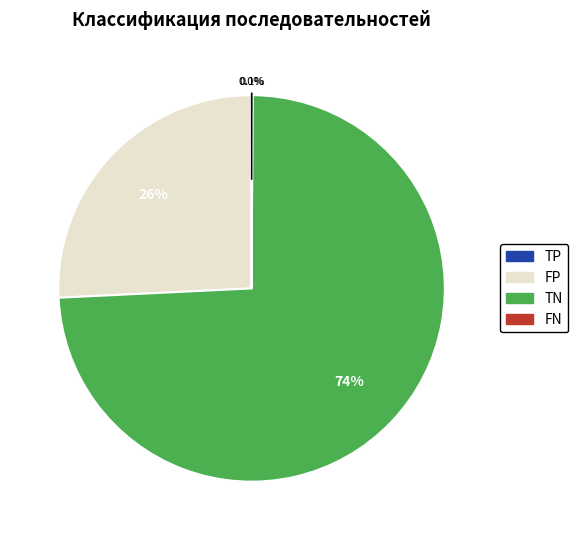

What is the largest slice in the pie chart?

TN